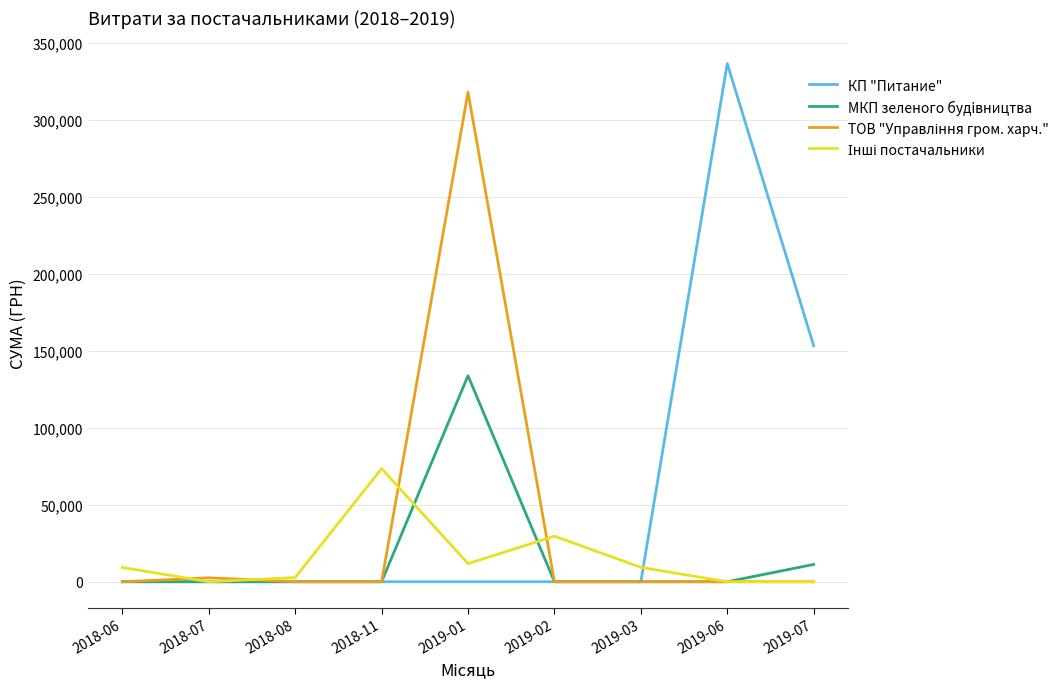

What is the difference between the maximum and minimum values in the МКП зеленого будiвництва series?

133830.4